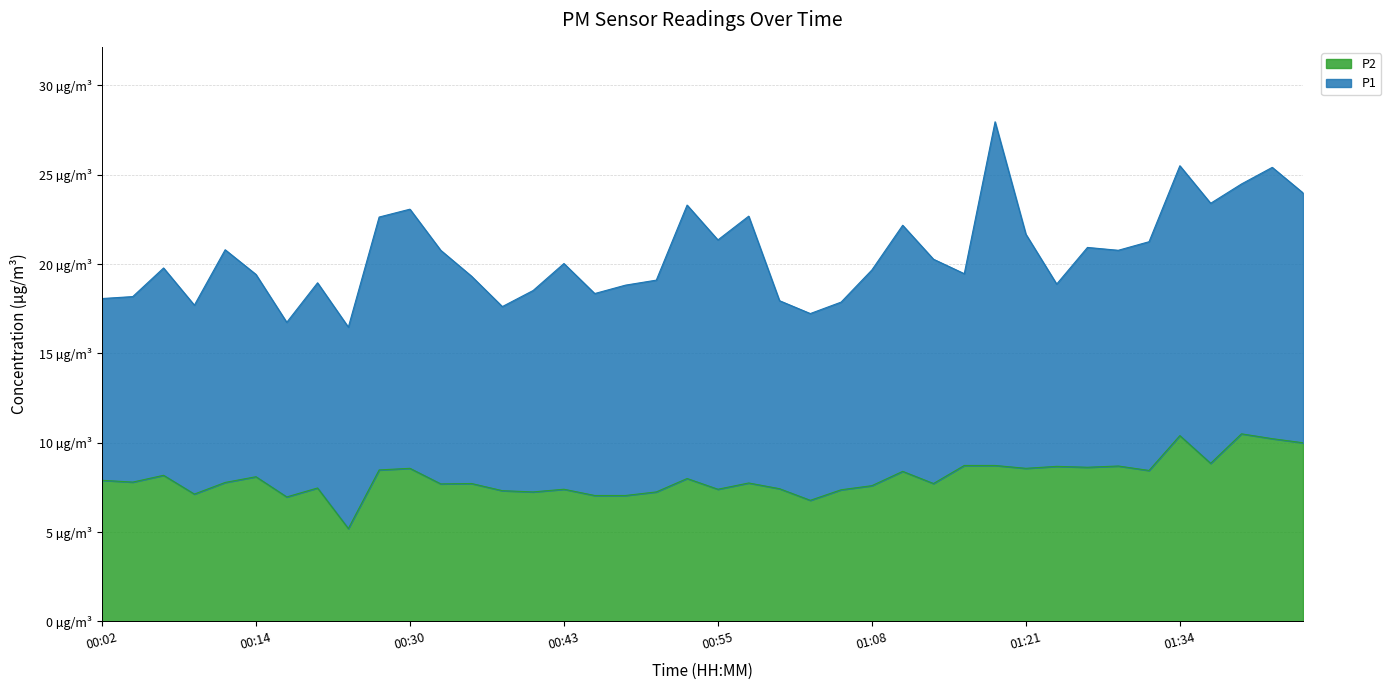

What is the difference between the values at 00:07 and 01:39?

2.3